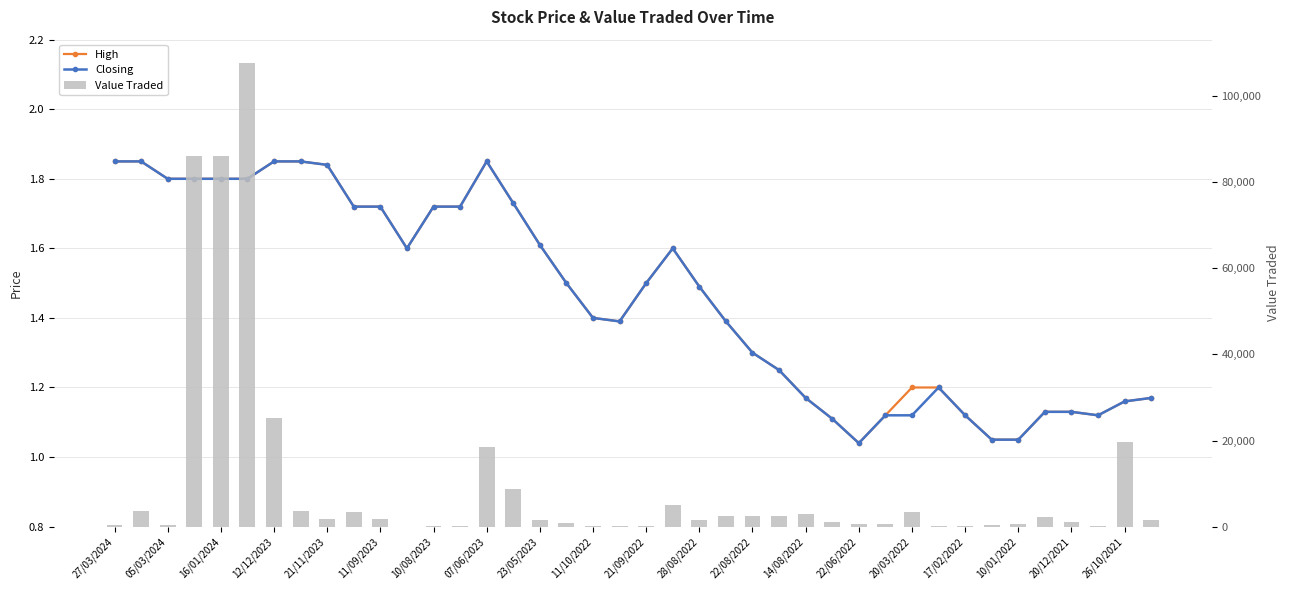

Is it true that Value Traded equals 11211.4 at 26/10/2021?

False